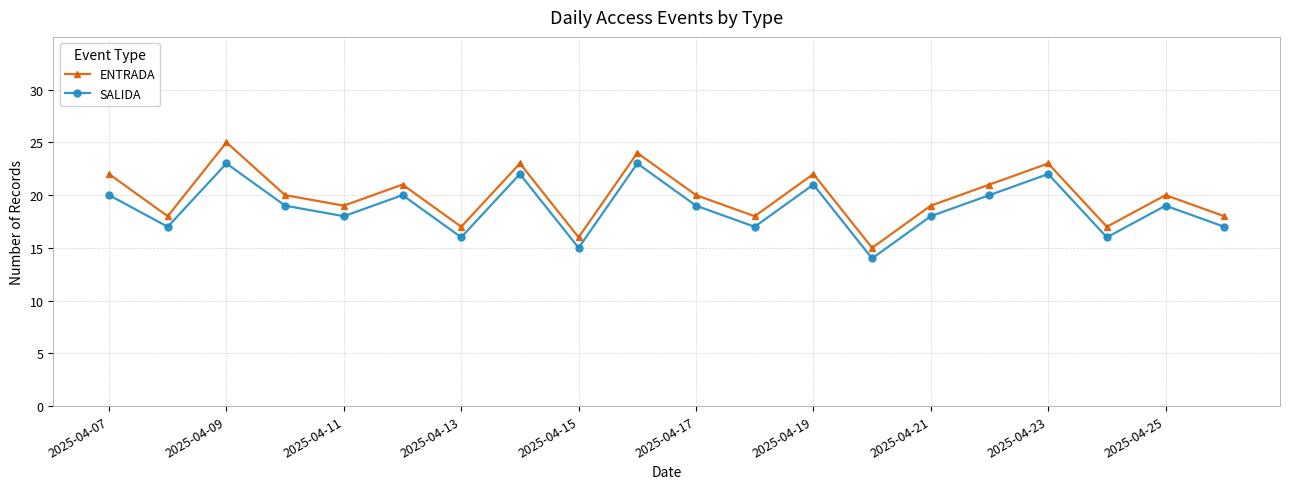

List the series in order of their peak value, lowest first.

SALIDA, ENTRADA